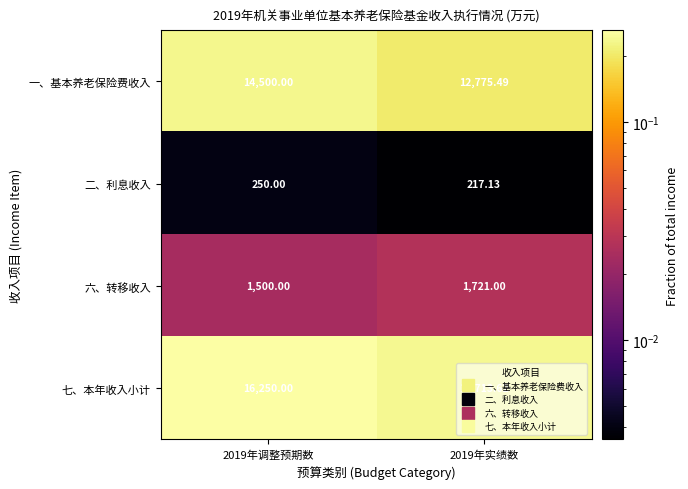

What is the maximum value shown in the chart?

16250.0